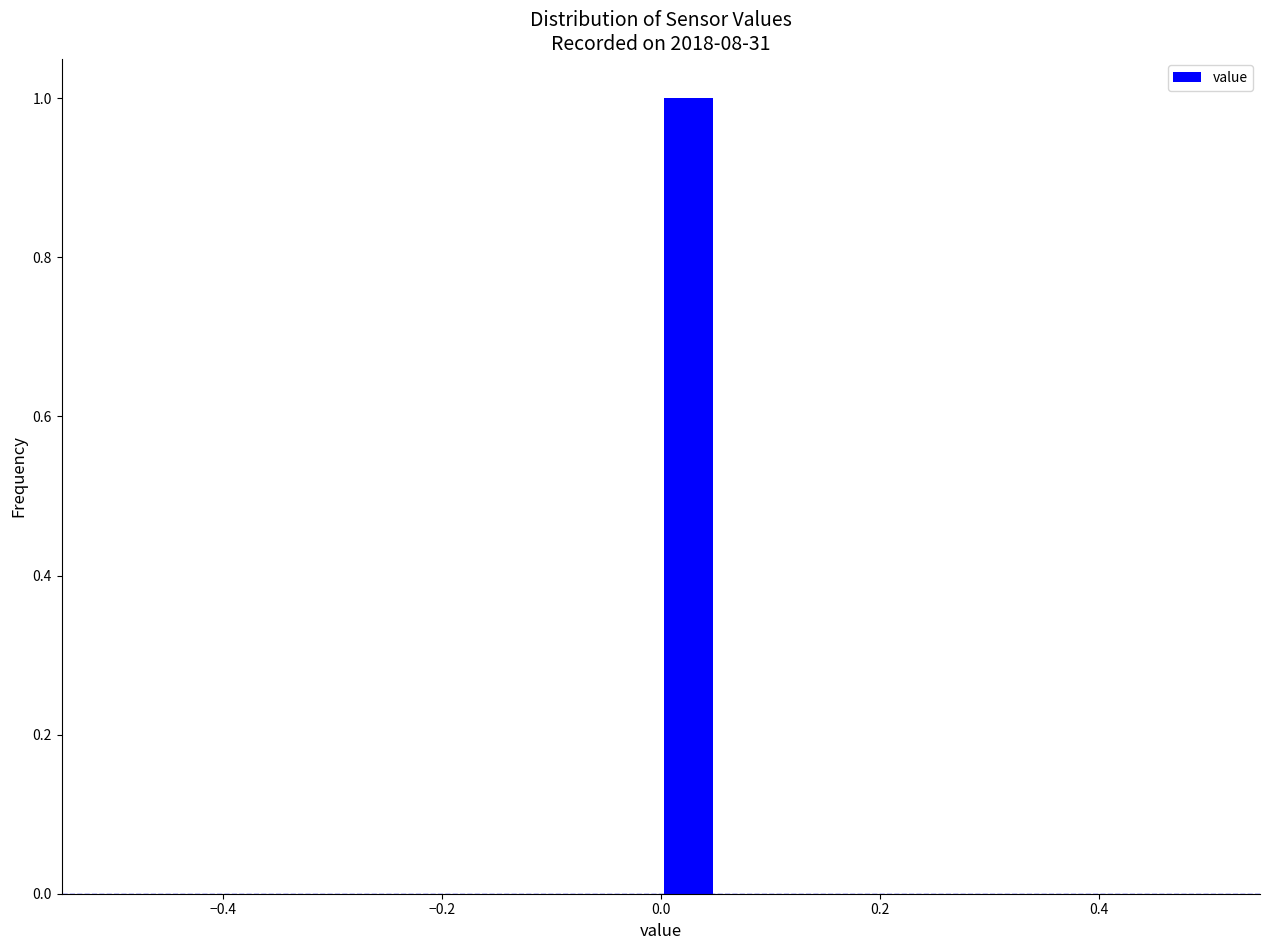

Read against the x-axis, roughly where is the centre of the tallest bar?

0.02